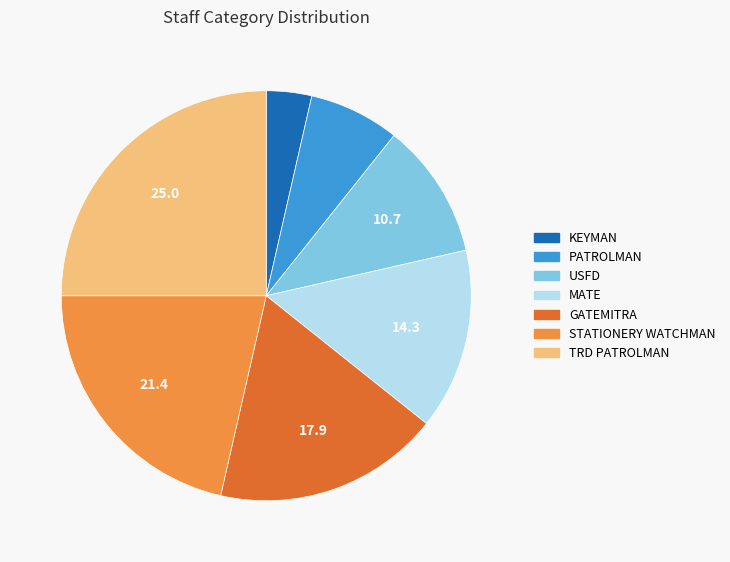

Which slice is the largest?

TRD PATROLMAN